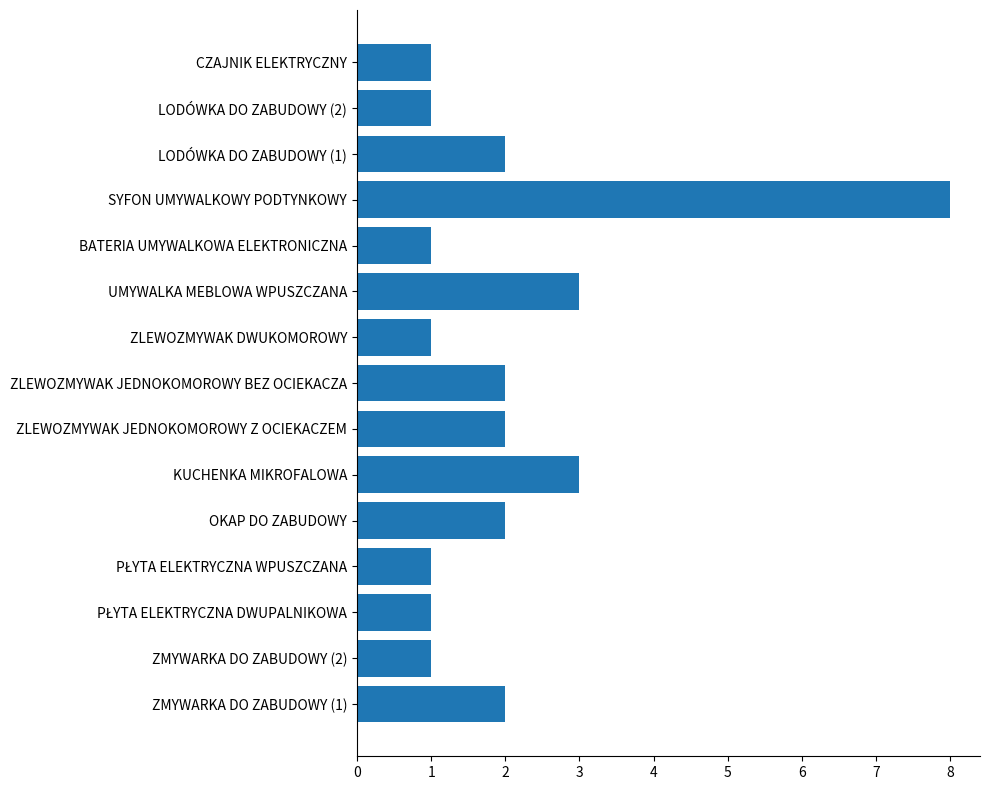

Read the value at KUCHENKA MIKROFALOWA.

3